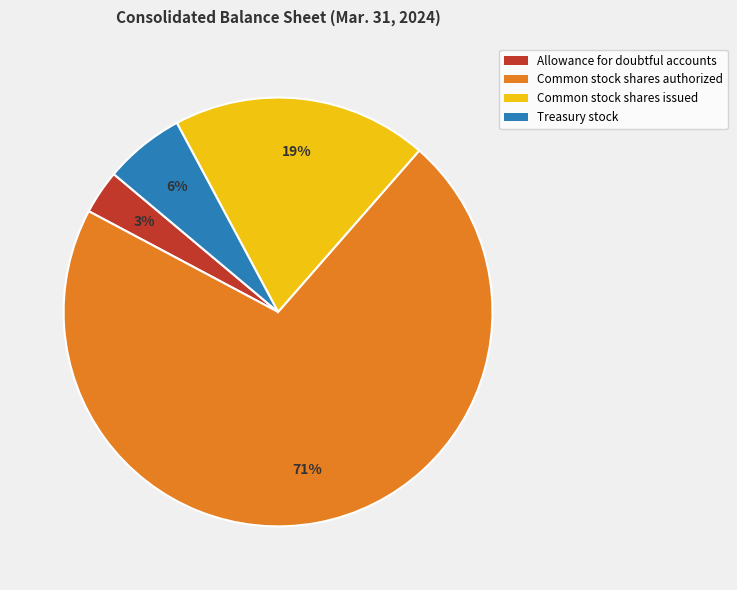

Is it true that Common stock shares authorized is 71% of the pie?

True